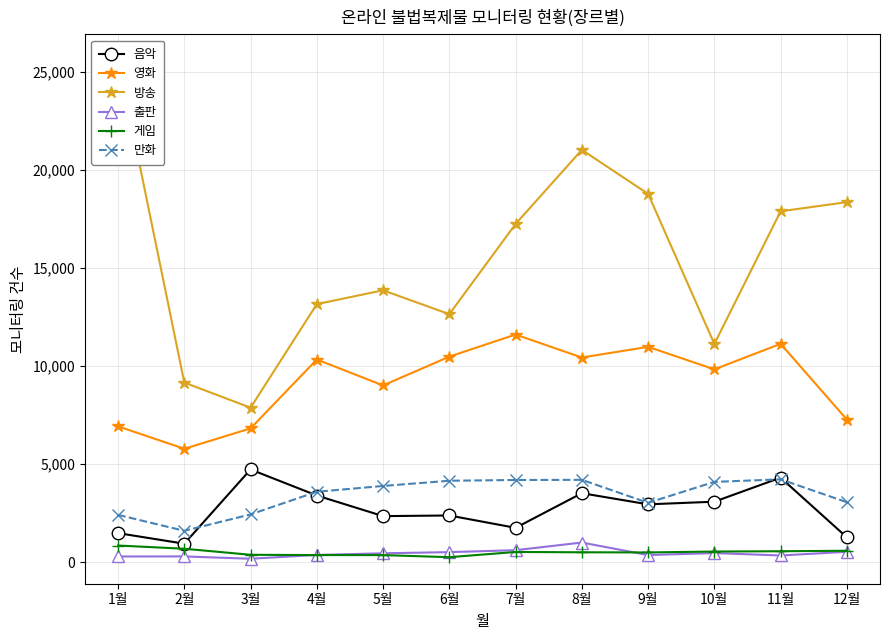

List the labels in order of 영화 value, largest first.

7월, 11월, 9월, 6월, 8월, 4월, 10월, 5월, 12월, 1월, 3월, 2월